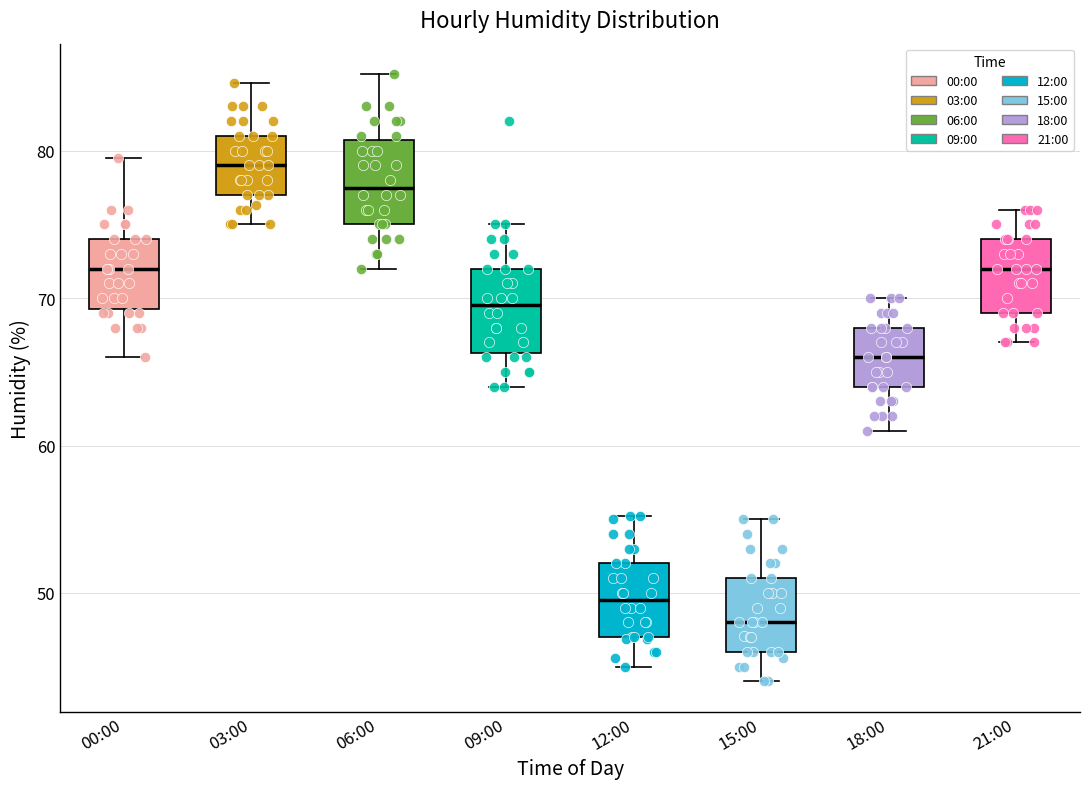

Reading left to right, read every box against the y-axis: the position of its median line, the range the box covers, and the ends of its whiskers. The values are not printed on the chart, so give them approximately, as read against the axis.

00:00: median 72, box 69 to 74, whiskers 66 to 80
03:00: median 79, box 77 to 81, whiskers 75 to 85
06:00: median 78, box 75 to 81, whiskers 72 to 85
09:00: median 70, box 66 to 72, whiskers 64 to 75
12:00: median 50, box 47 to 52, whiskers 45 to 55
15:00: median 48, box 46 to 51, whiskers 44 to 55
18:00: median 66, box 64 to 68, whiskers 61 to 70
21:00: median 72, box 69 to 74, whiskers 67 to 76